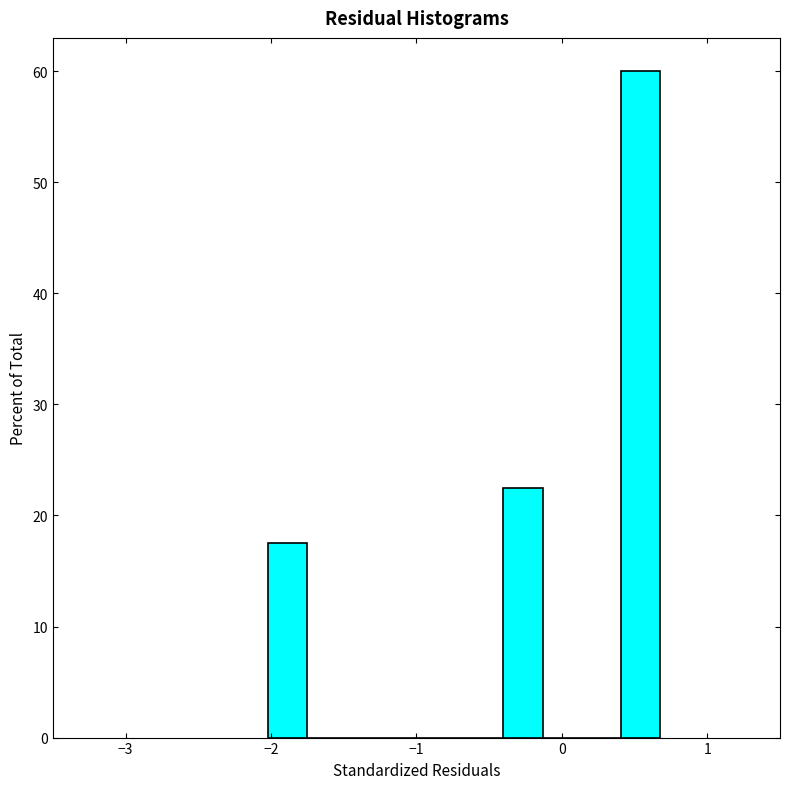

Read against the x-axis, roughly where is the centre of the tallest bar?

0.5